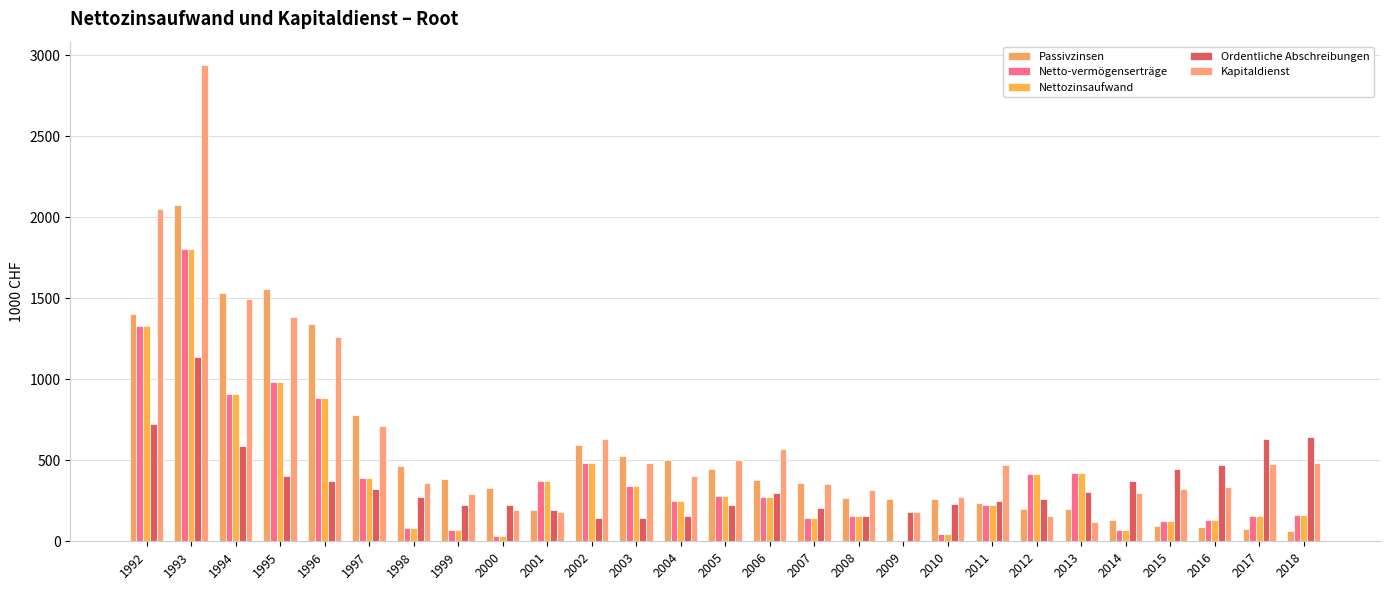

Which label corresponds to the smallest value in the chart?

2009